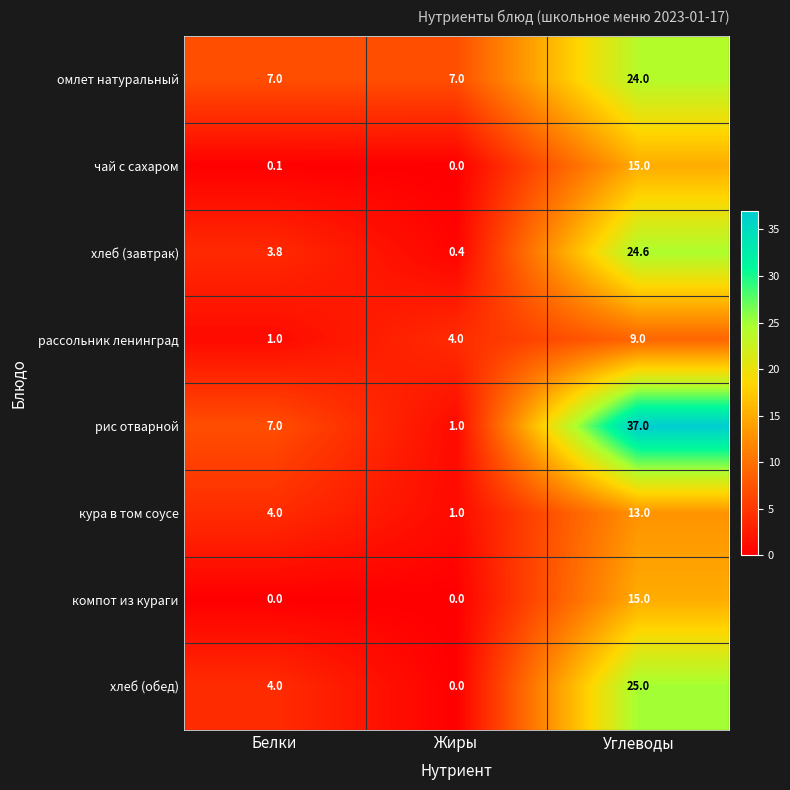

At how many categories does at least one series exceed 2?

3